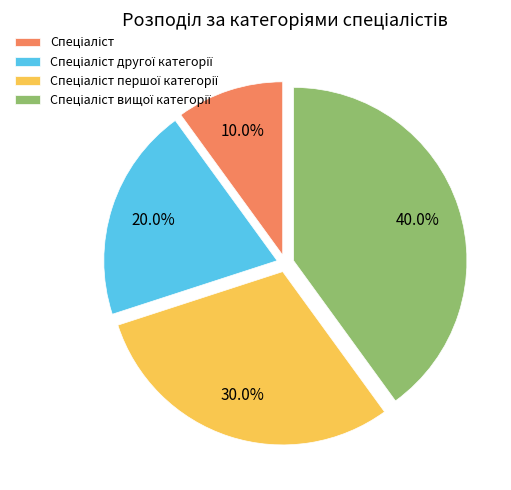

Is there any slice that represents more than half of the pie?

No